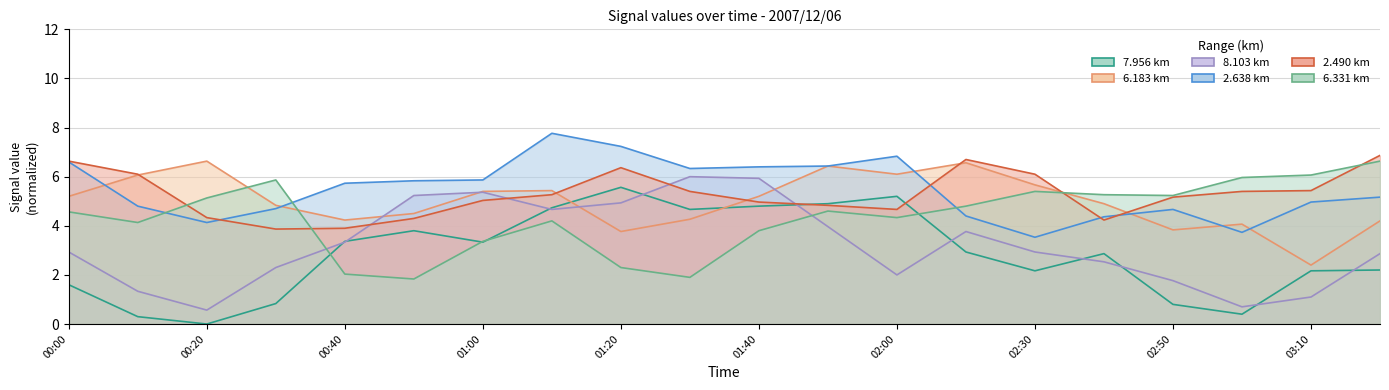

True or false: 2.638 and 7.956 intersect in this chart.

False